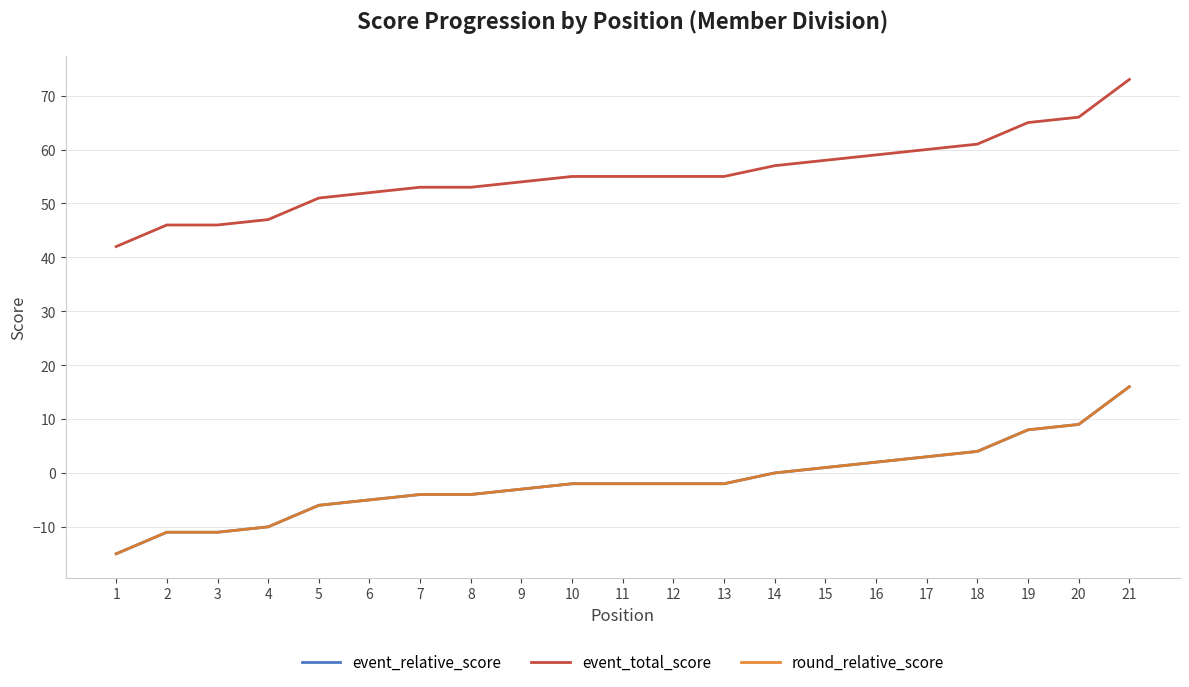

Is this an area chart (filled region under the line)?

No